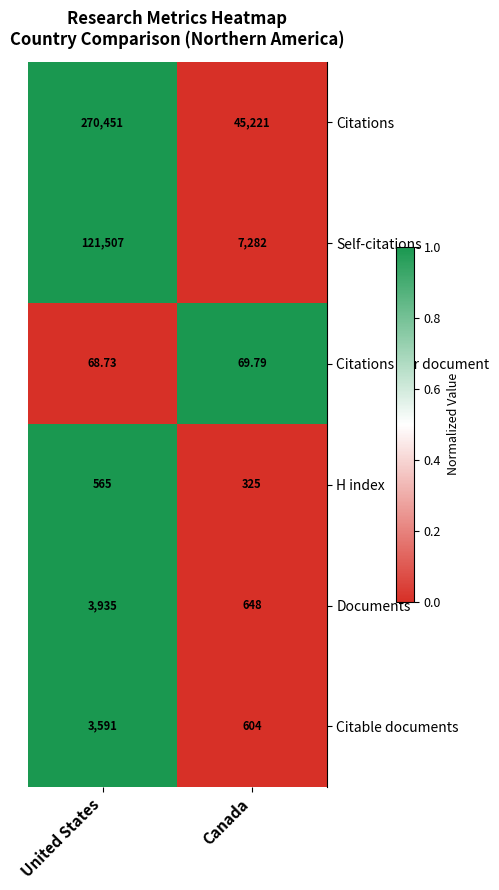

At which category is the sum across all series the highest?

United States